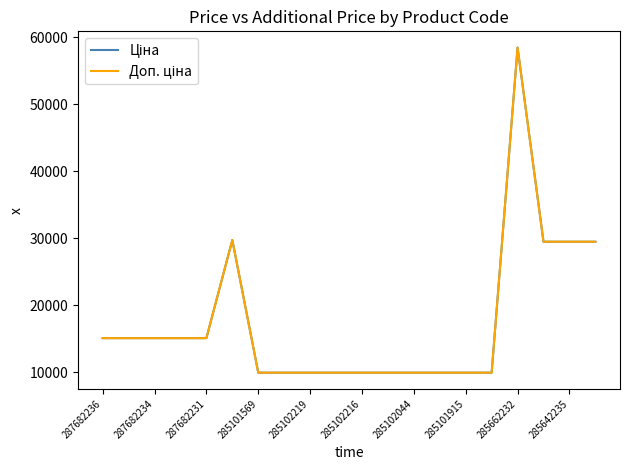

Does the chart display data point markers on the line(s)?

No